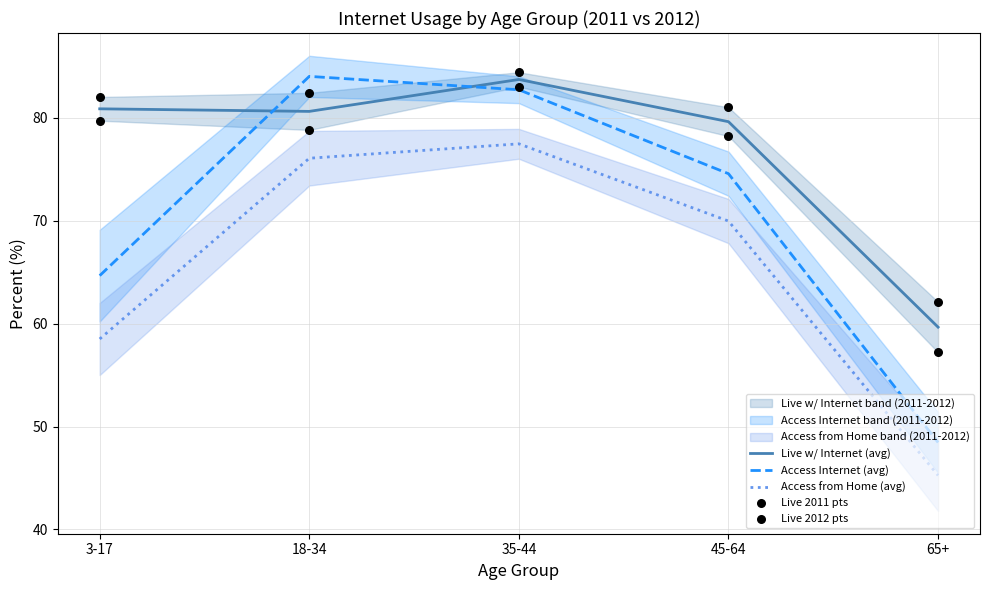

At which category is the sum across all series the highest?

35-44